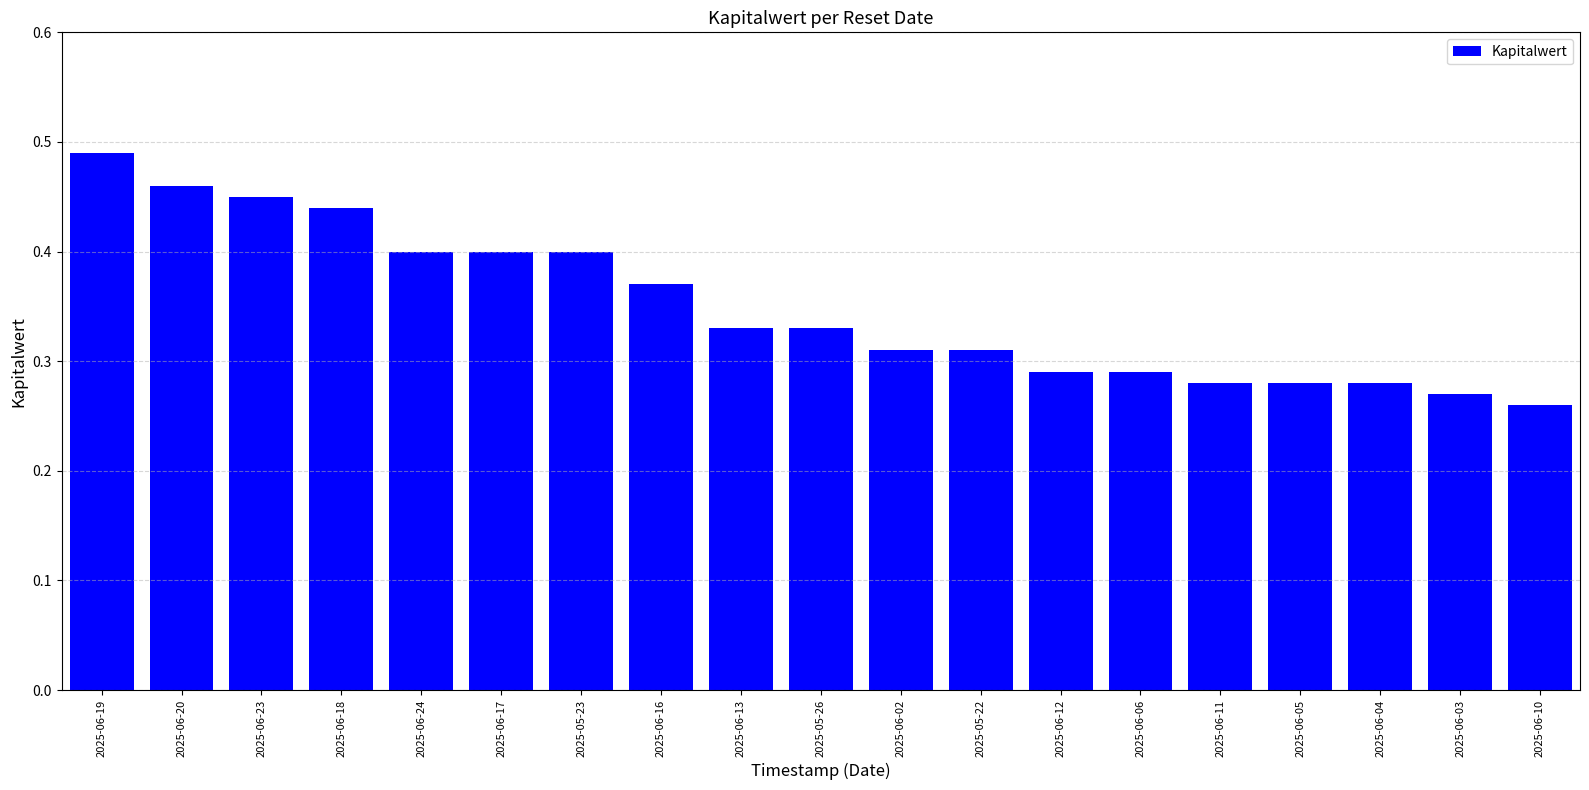

How many values are between 0 and 1?

19